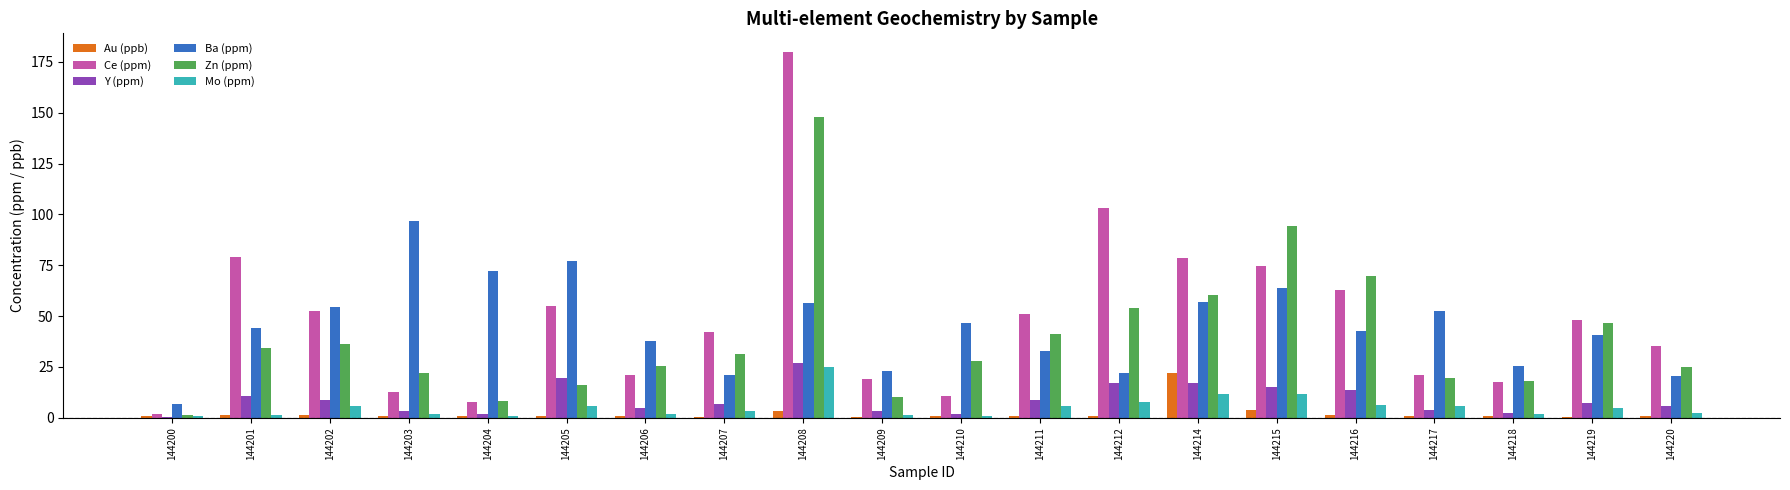

At which category is the sum across all series the highest?

144208